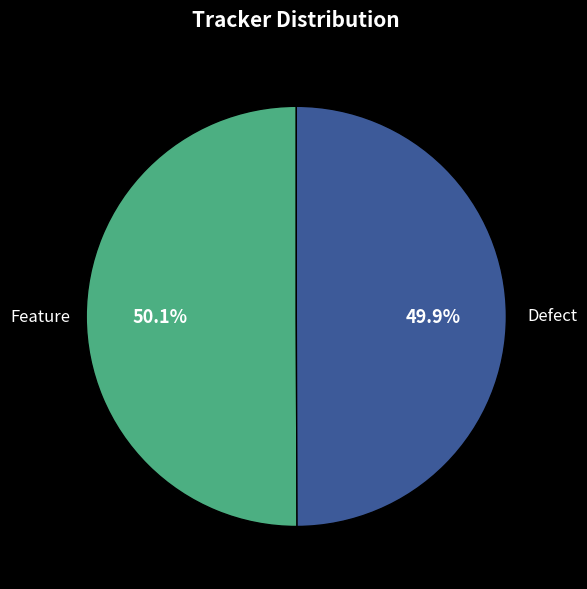

Is there any slice that represents more than half of the pie?

Yes